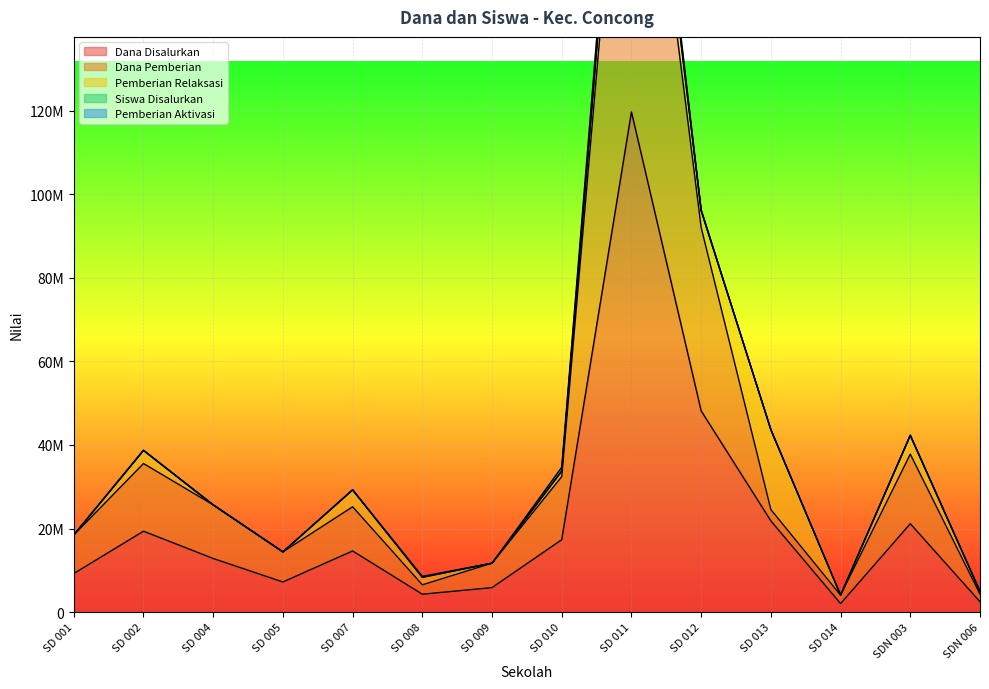

Where does the Dana Pemberian series first go above 25200000?

SD 002